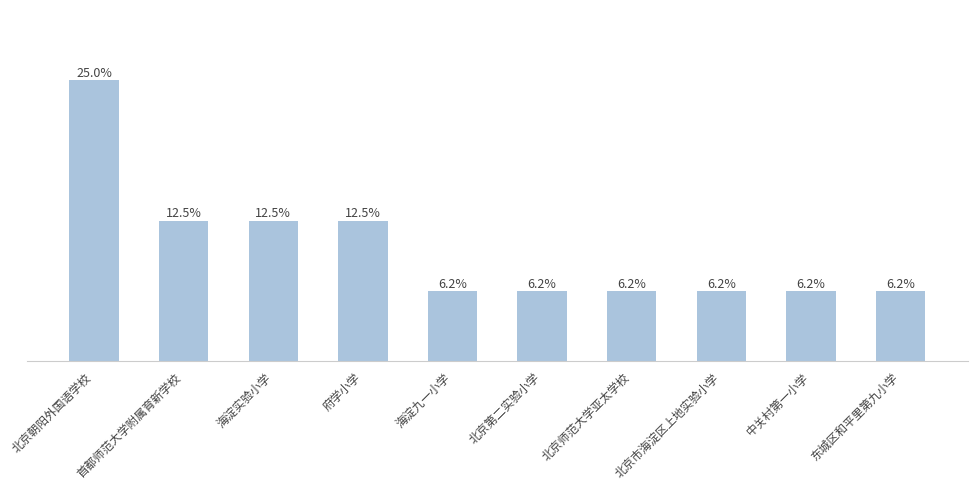

Does the chart contain any negative values?

No